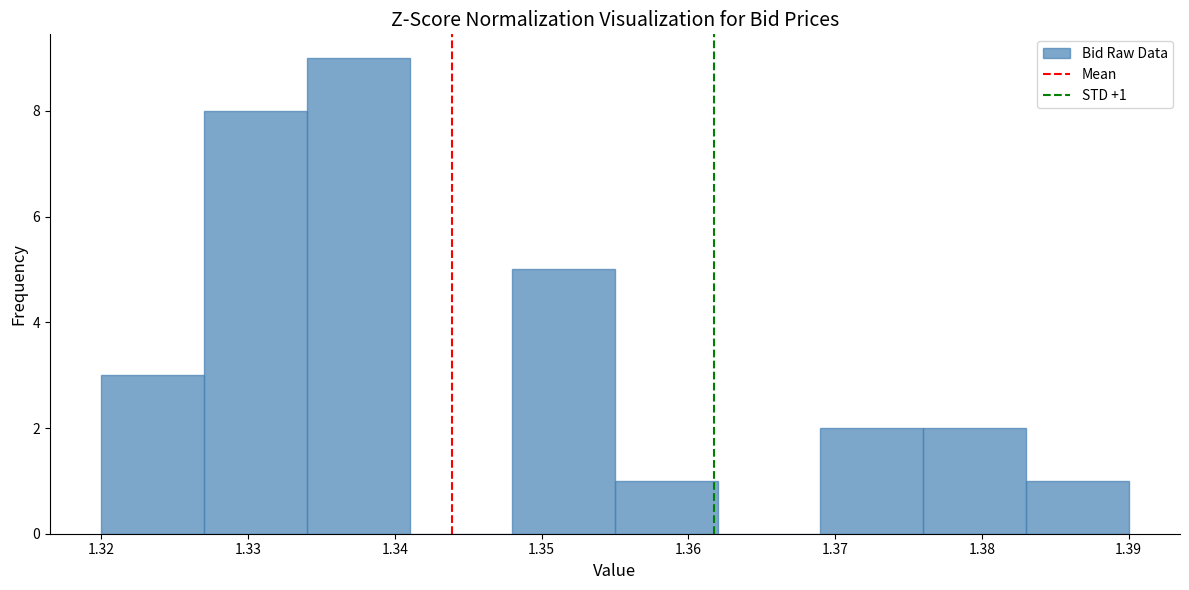

Over which range of the x-axis is the bar tallest?

1.334 to 1.341